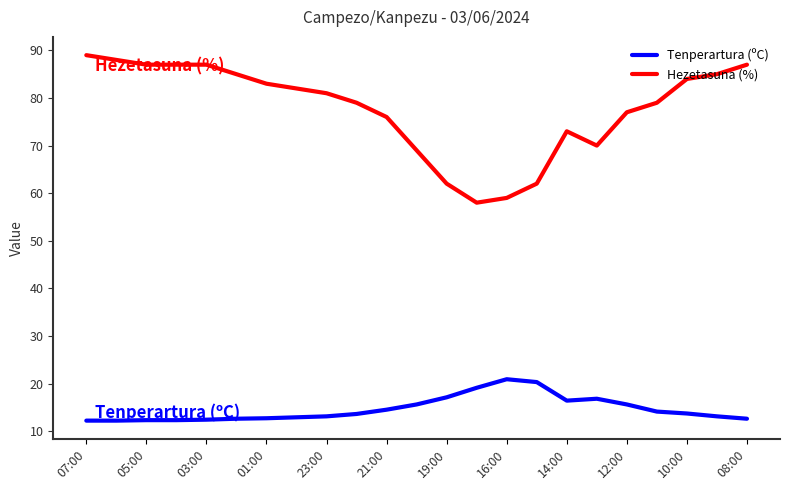

What is the highest value of the Hezetasuna (%) series?

89.0